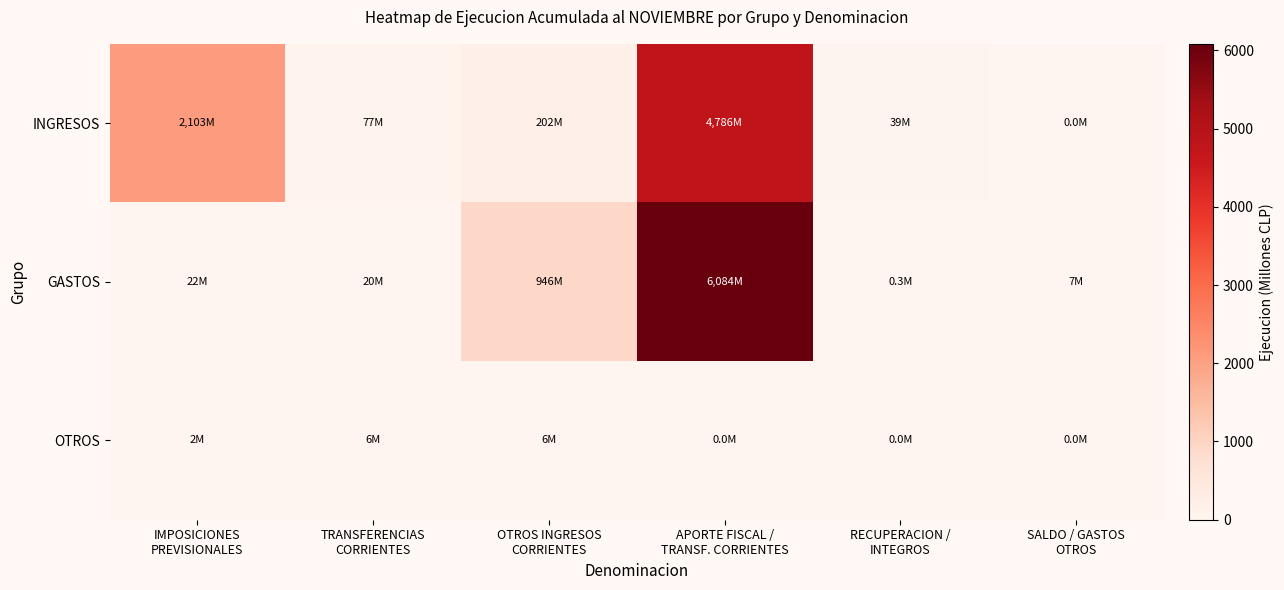

Which has a higher value, RECUPERACION /
INTEGROS or OTROS INGRESOS
CORRIENTES?

OTROS INGRESOS
CORRIENTES